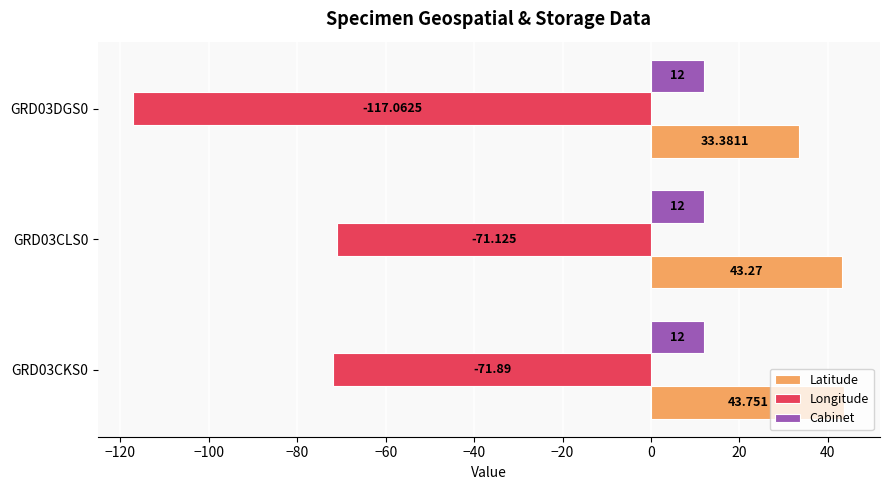

List the series in order of their overall mean, lowest first.

Longitude, Cabinet, Latitude